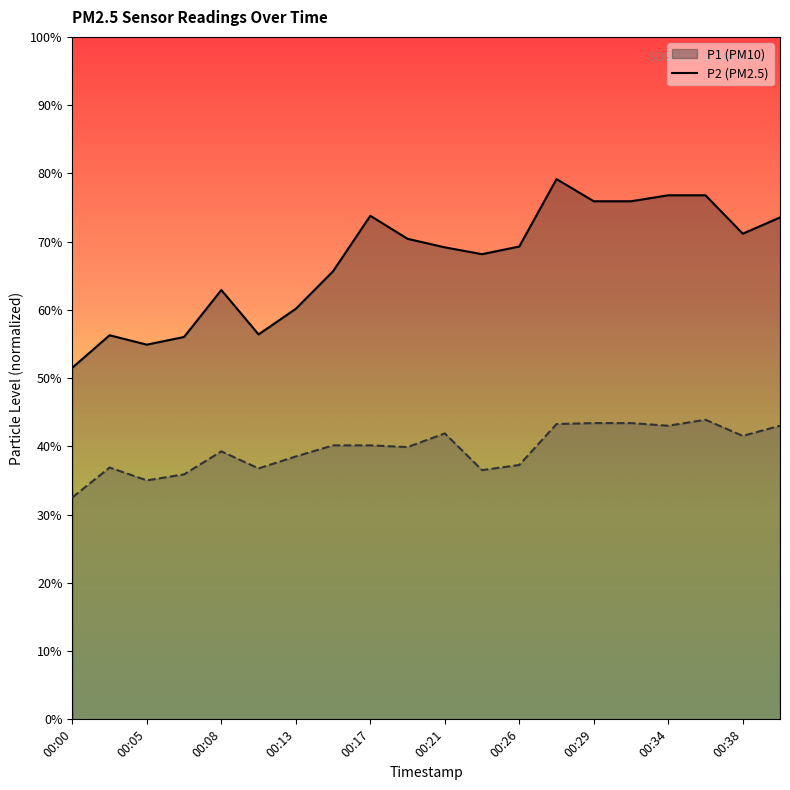

Which series has the largest total across all categories?

P1